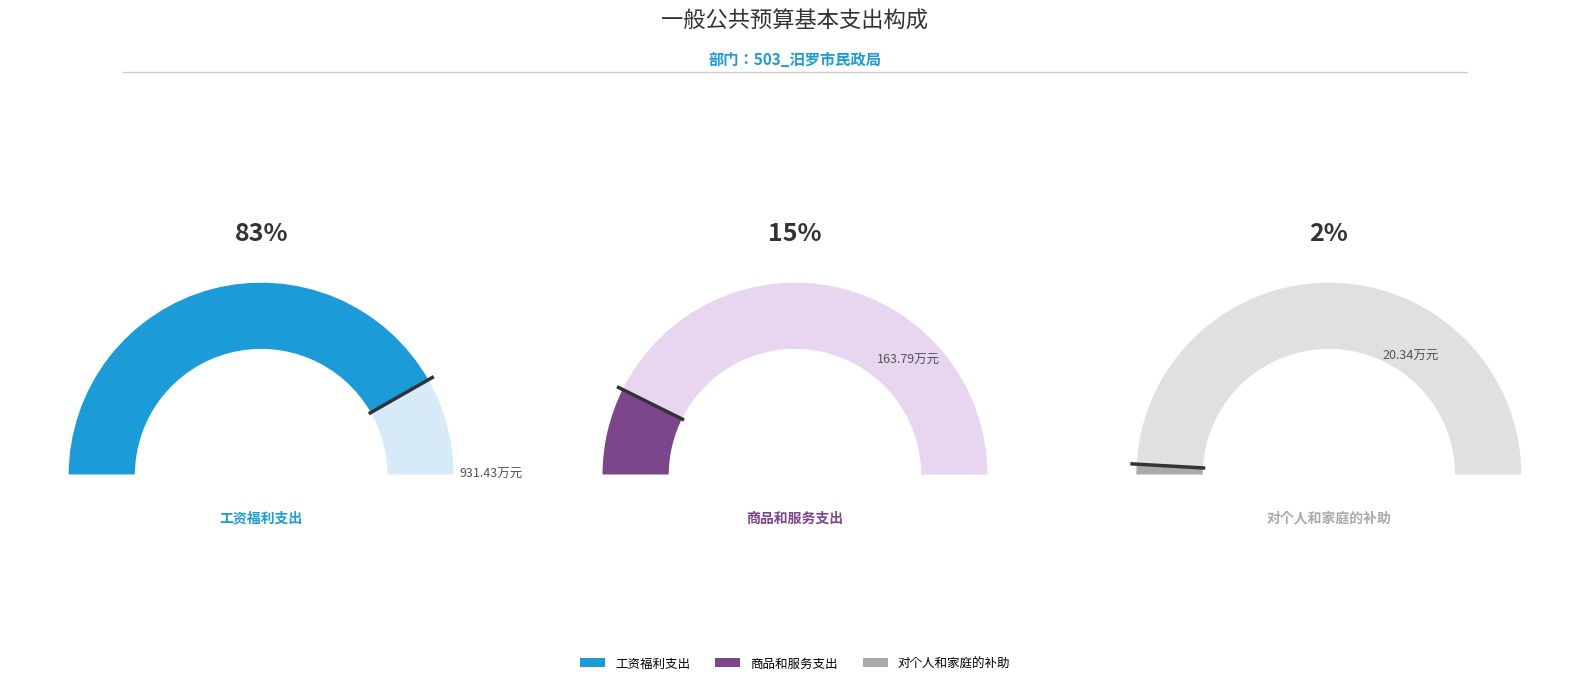

Which category has the smallest portion of the pie?

对个人和家庭的补助